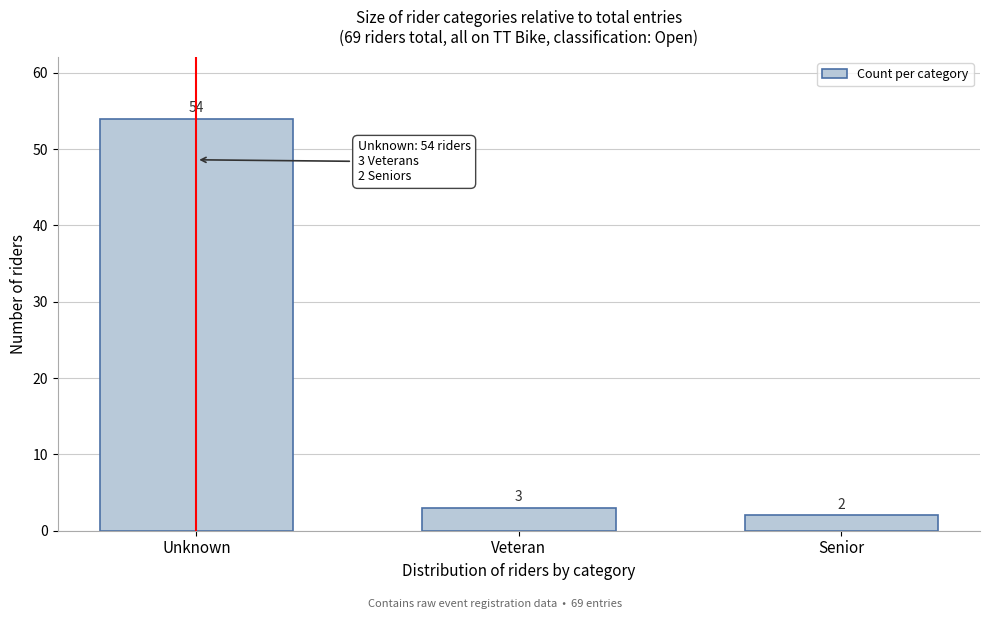

Reading right to left, list all the values displayed in this chart.

2	3	54